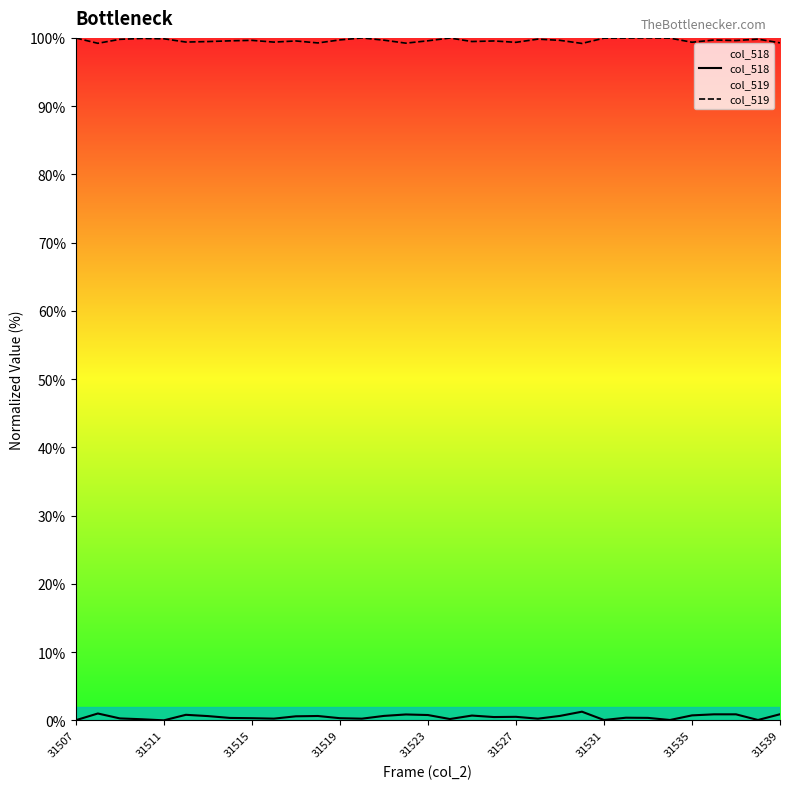

Reading left to right, what are all the values shown in this chart?

col_518: 0.0	1.0	0.3	0.2	0.0	0.8	0.6	0.4	0.3	0.3	0.6	0.6	0.3	0.2	0.7	0.9	0.8	0.2	0.7	0.5	0.5	0.2	0.7	1.3	0.1	0.4	0.4	0.1	0.7	0.9	0.9	0.1	0.9
col_519: 100.0	99.2	99.8	99.9	99.9	99.4	99.5	99.6	99.6	99.4	99.5	99.3	99.7	100.0	99.7	99.2	99.6	100.0	99.5	99.5	99.3	99.8	99.6	99.2	100.0	100.0	100.0	100.0	99.4	99.7	99.6	99.8	99.3